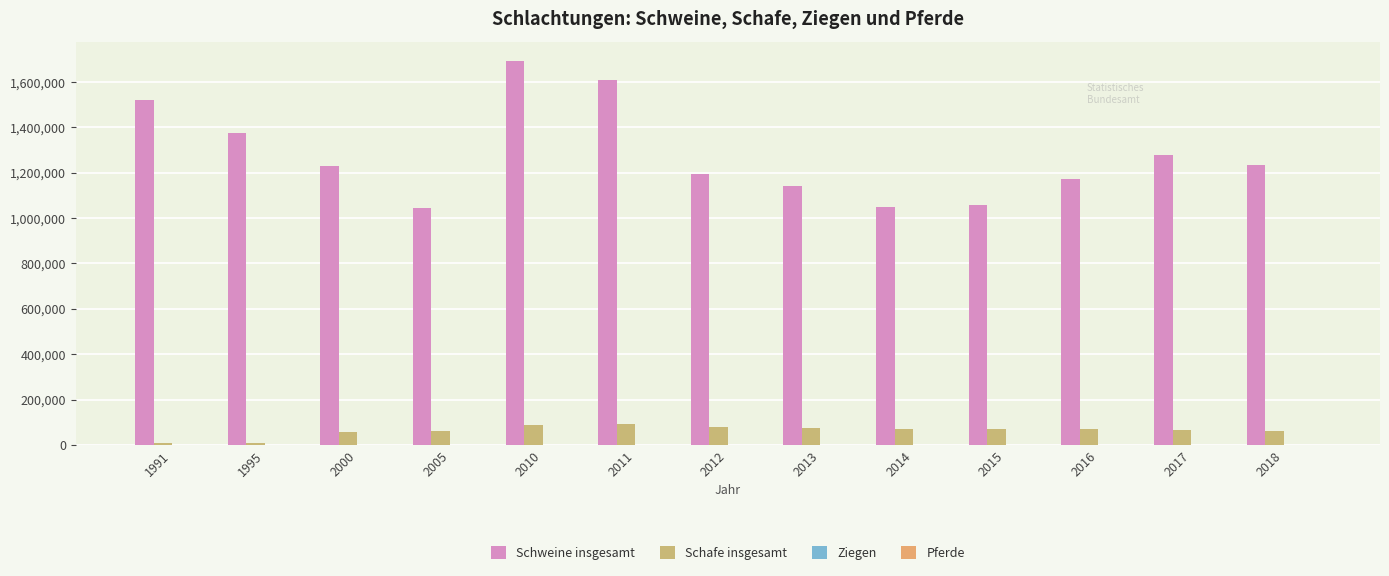

Where does the Pferde series first go above 277?

1995